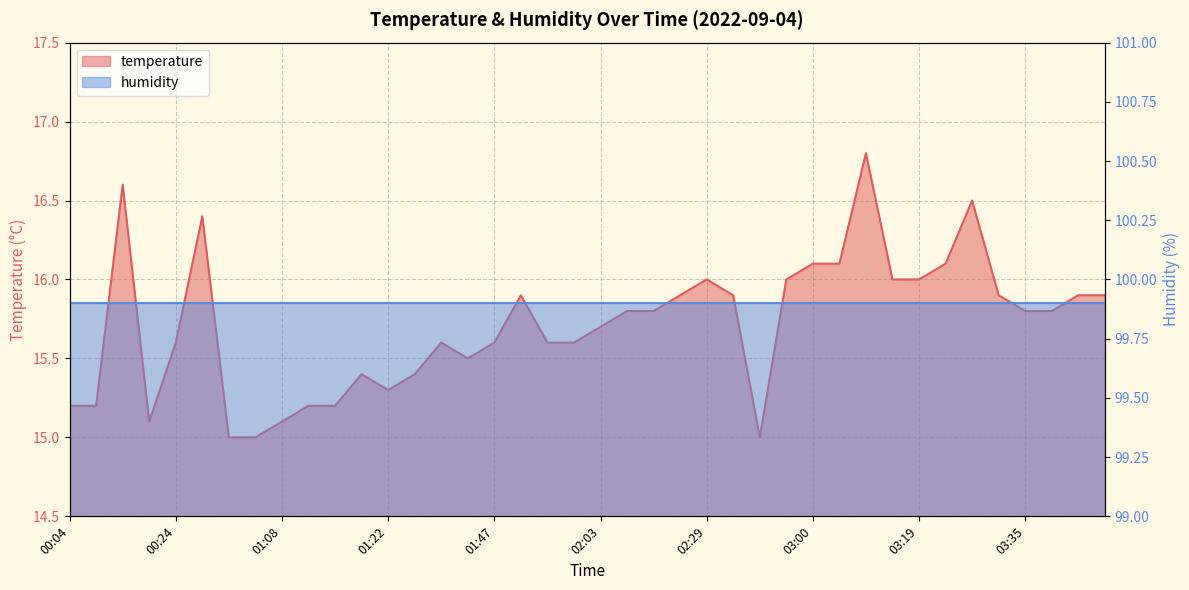

Rank the categories by value from lowest to highest.

00:38, 01:00, 02:37, 00:18, 01:08, 00:04, 00:07, 01:13, 01:16, 01:22, 01:20, 01:39, 01:44, 00:24, 01:41, 01:47, 01:52, 01:58, 02:03, 02:06, 02:17, 03:35, 03:38, 01:49, 02:20, 02:32, 03:32, 03:46, 04:07, 02:29, 02:43, 03:11, 03:19, 03:00, 03:06, 03:21, 00:32, 03:26, 00:15, 03:09